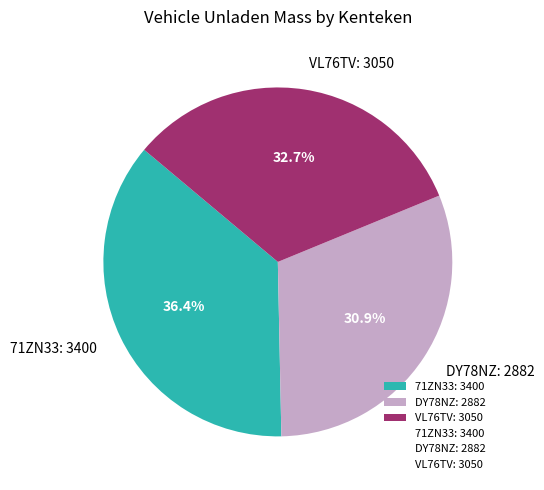

Count the number of slices in the pie.

3